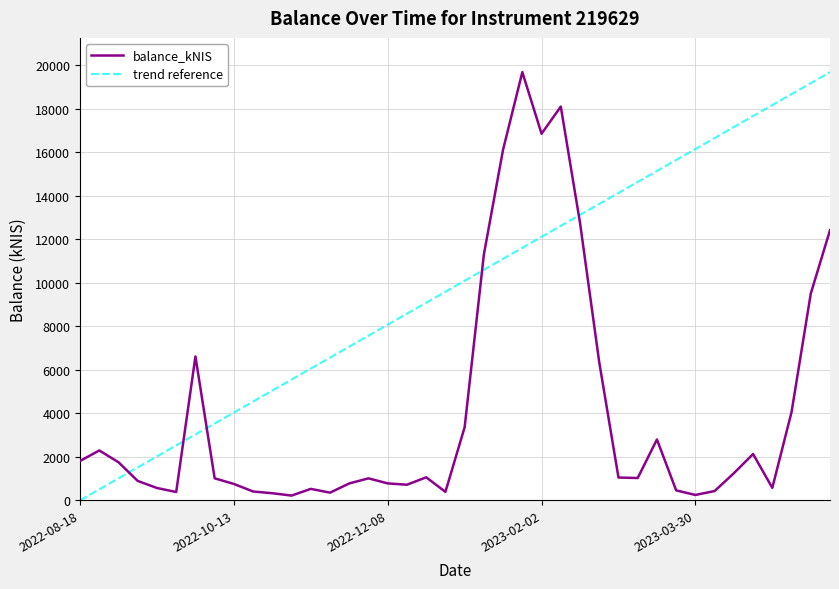

The value of balance_kNIS at 2023-02-02 is 25739.2. True or false?

False